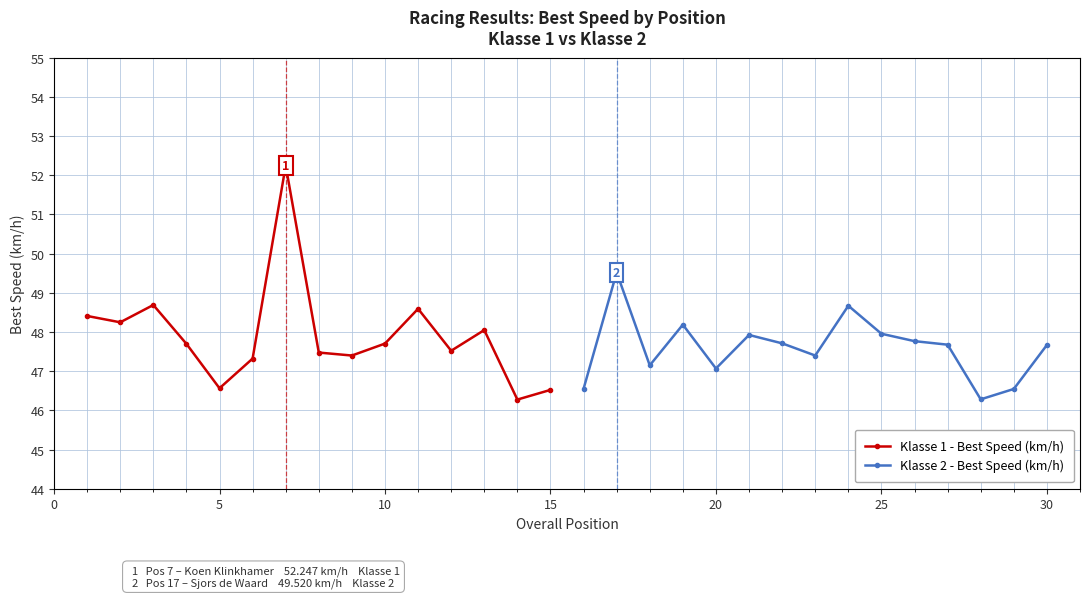

What is the maximum value for Klasse 1 - Best Speed (km/h)?

52.2